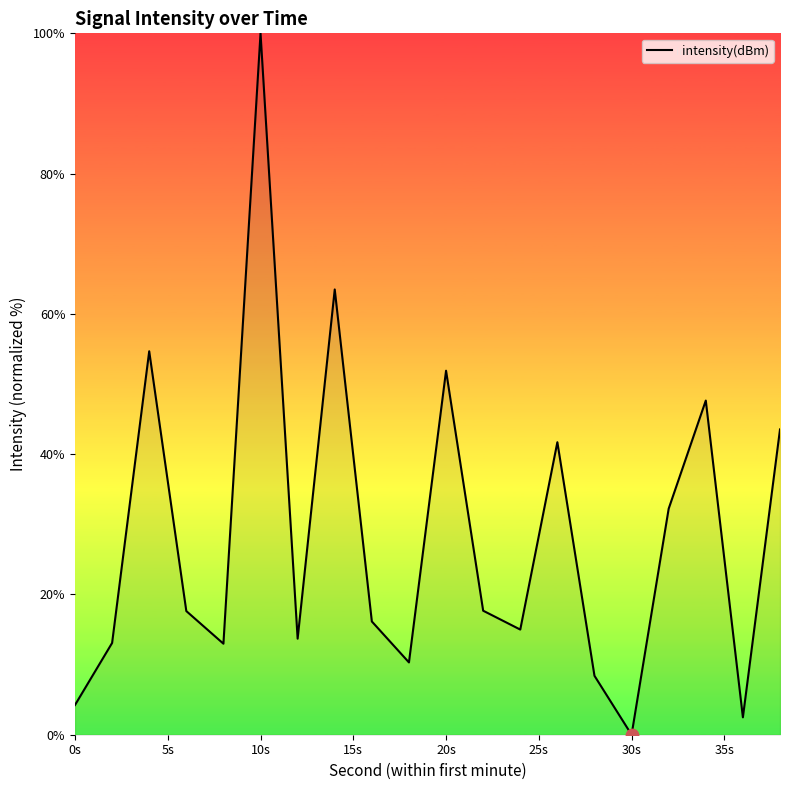

What is the greatest value displayed?

100.0